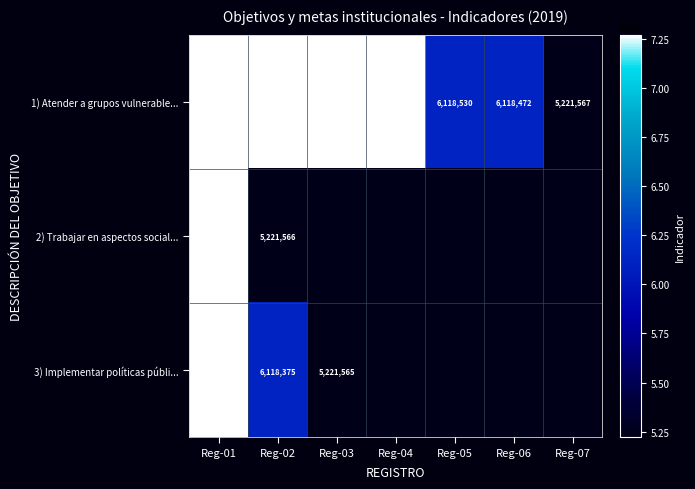

What is the spread (max minus min) of values at Reg-02?

2049085